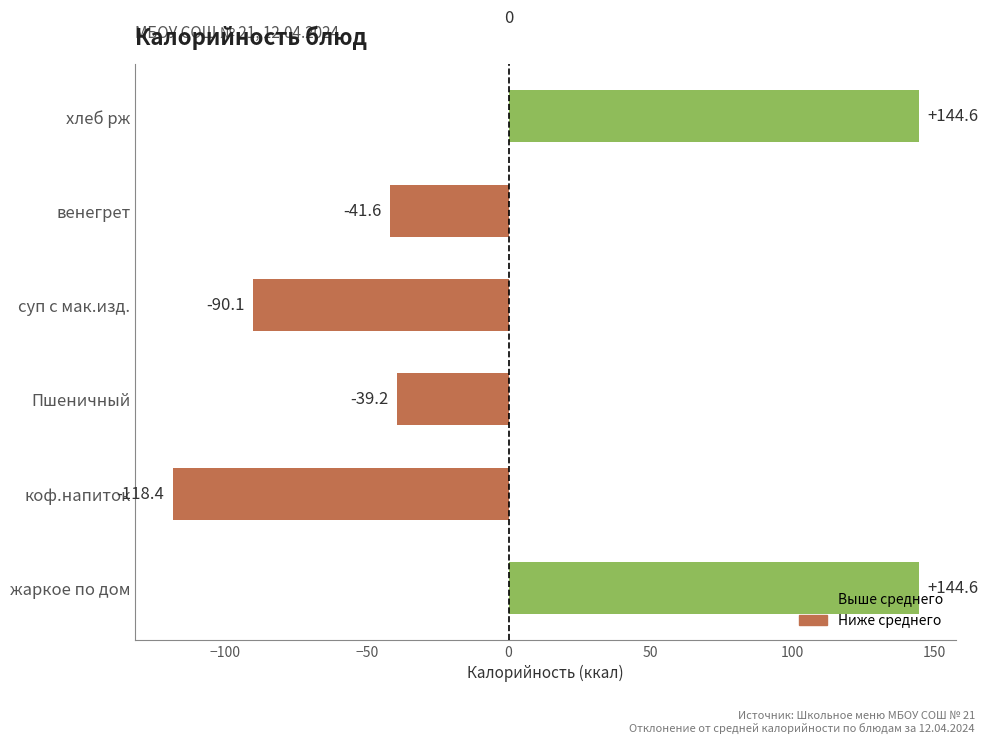

How many bars are there in total?

6